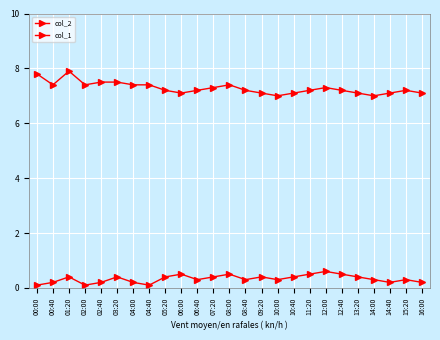

Which series has the largest total across all categories?

col_2